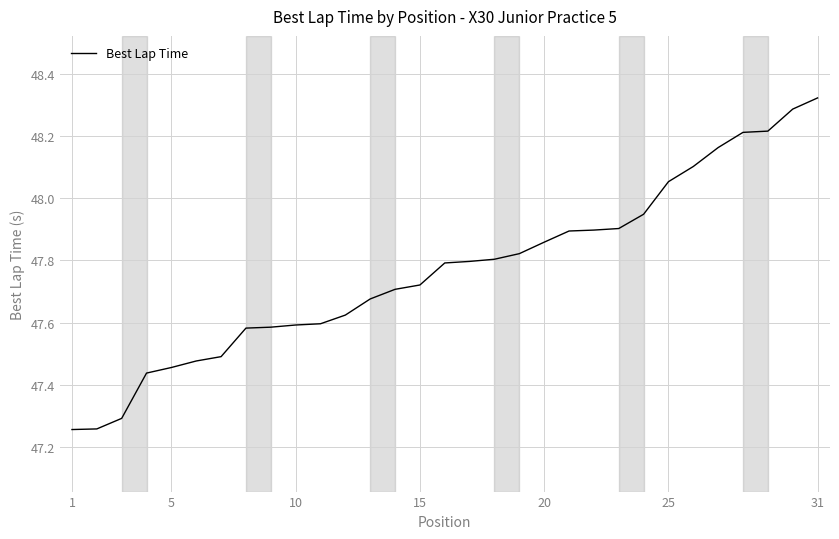

How many lines are shown in the chart?

1